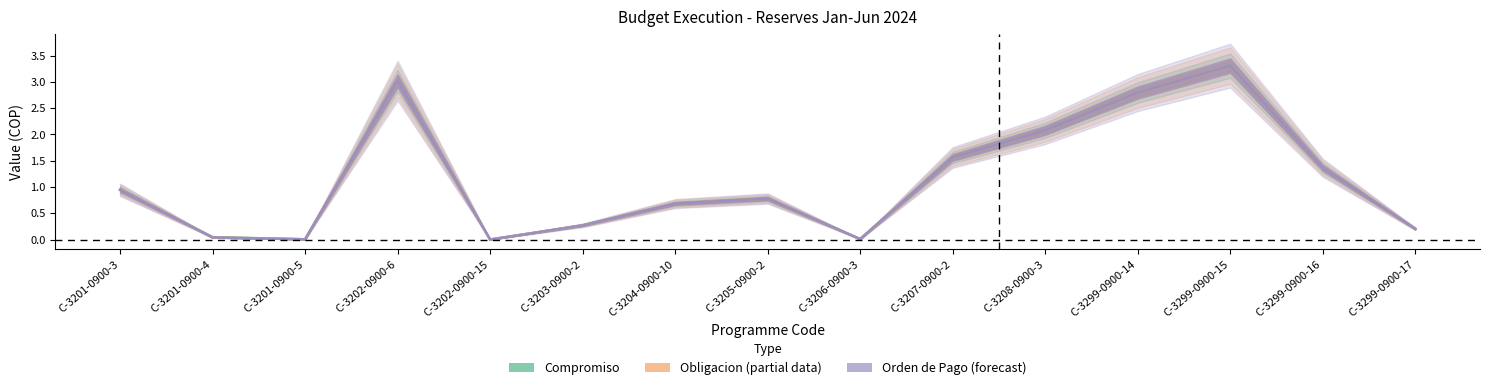

What is the sum of the OBLIGACION values at C-3299-0900-17 and C-3206-0900-3?

0.2